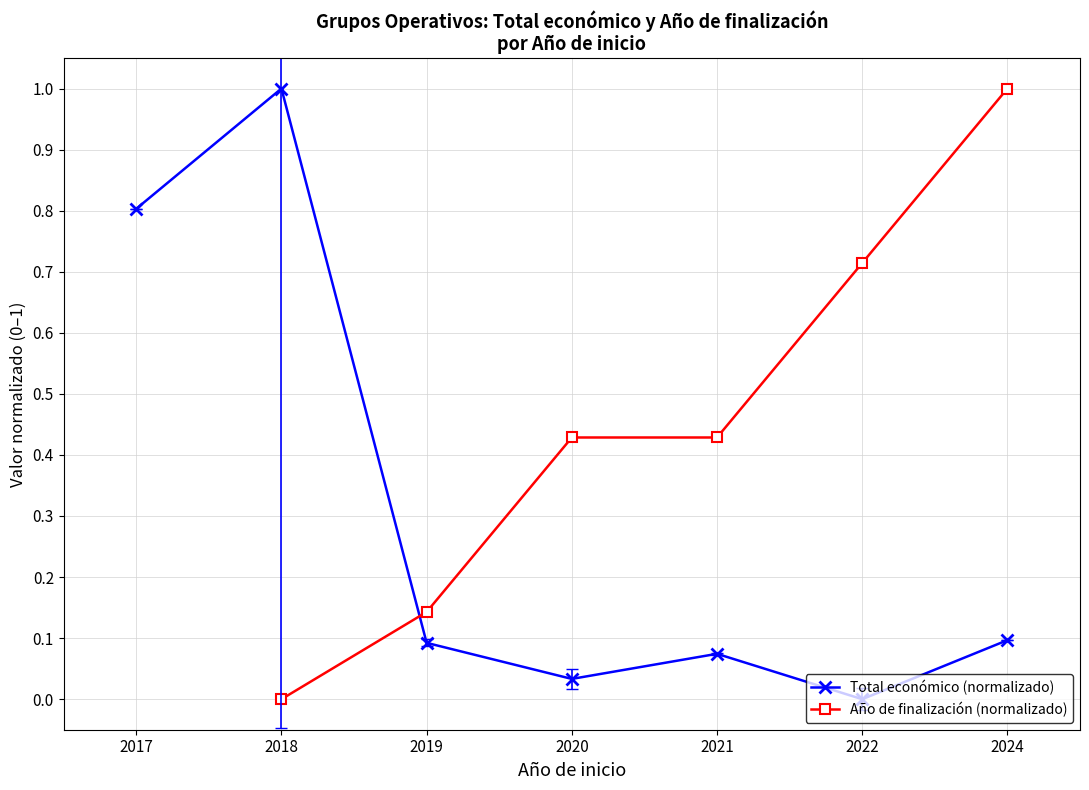

Which has a higher value, 2021 or 2024?

2024